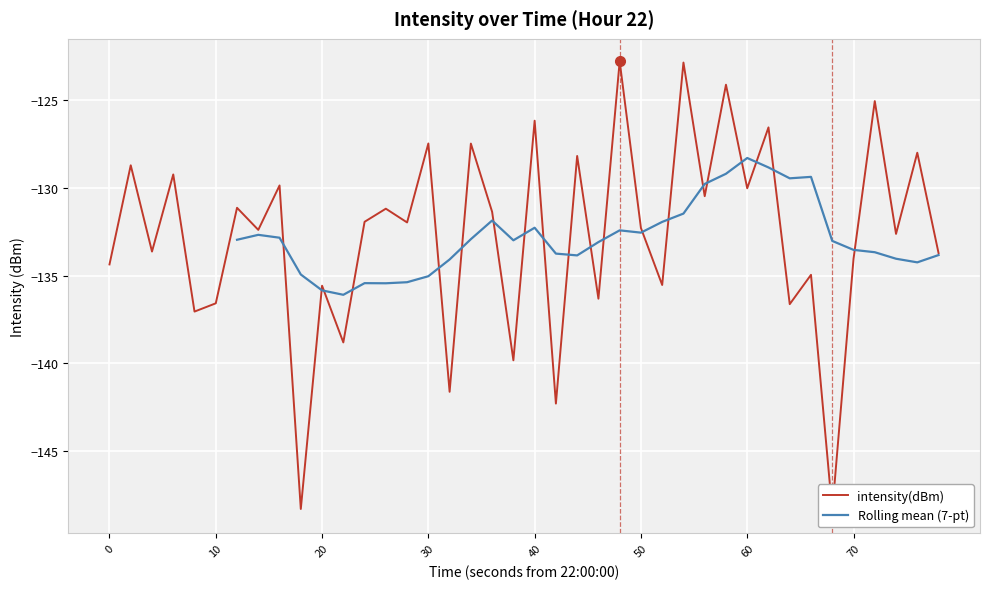

Is it true that Rolling mean (7-pt) equals -128.3 at 60?

True